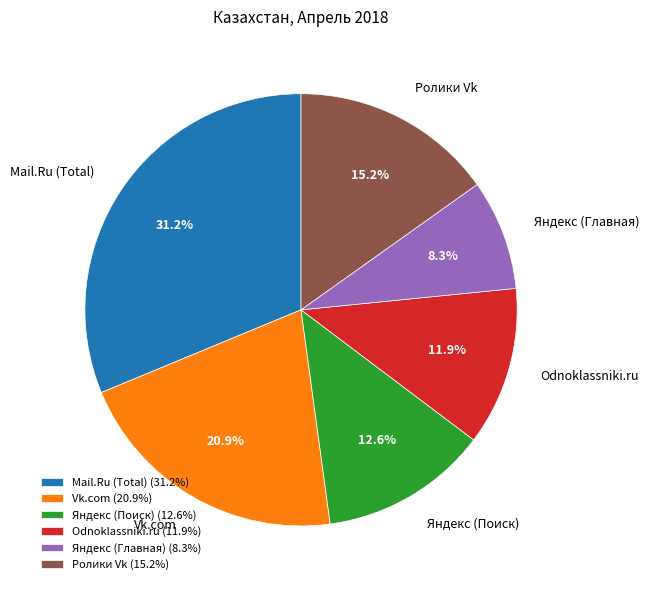

Does Vk.com represent more than half of the total?

No